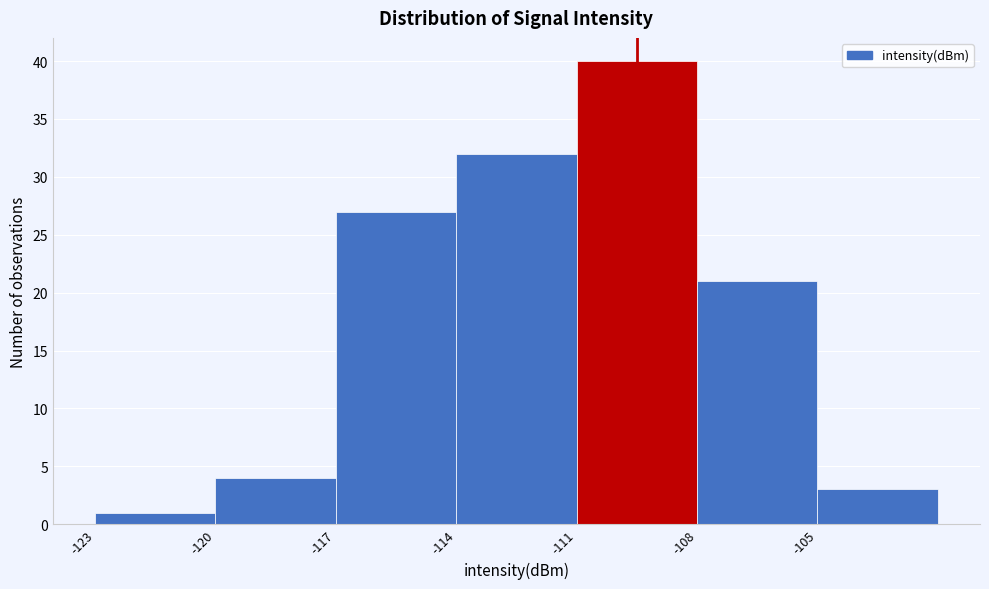

Reading left to right, transcribe this chart: for each bar, give the range it covers on the x-axis and its height. The values are not printed on the chart, so give them approximately, as read against the axis.

-123 to -120: 1
-120 to -117: 4
-117 to -114: 27
-114 to -111: 32
-111 to -108: 40
-108 to -105: 21
-105 to -102: 3